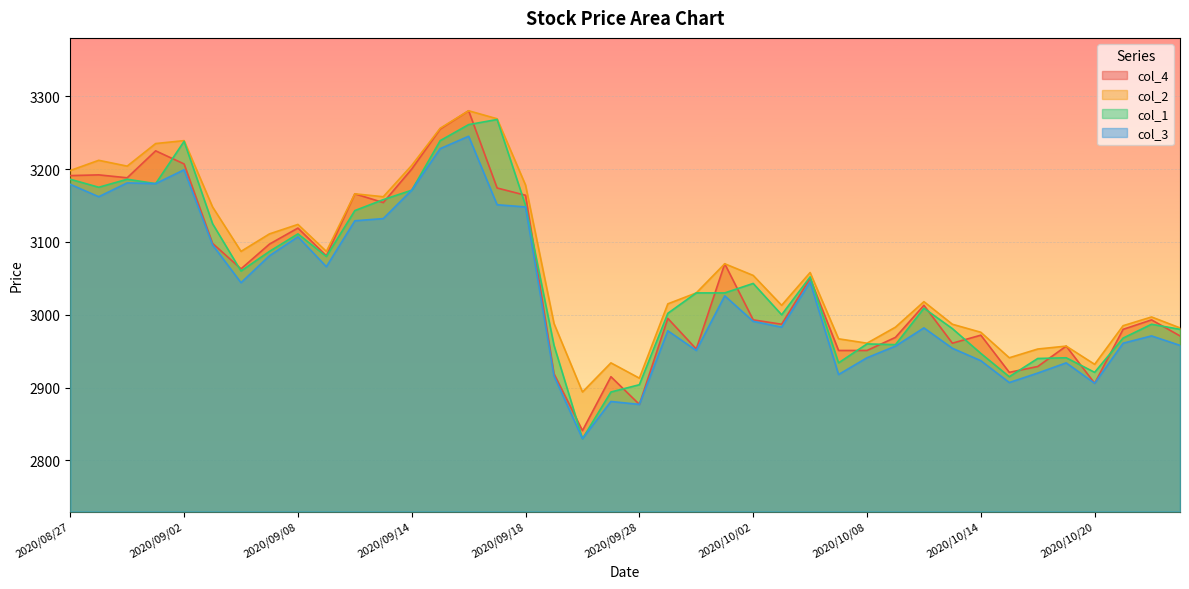

Which series has the largest range (max minus min)?

col_4